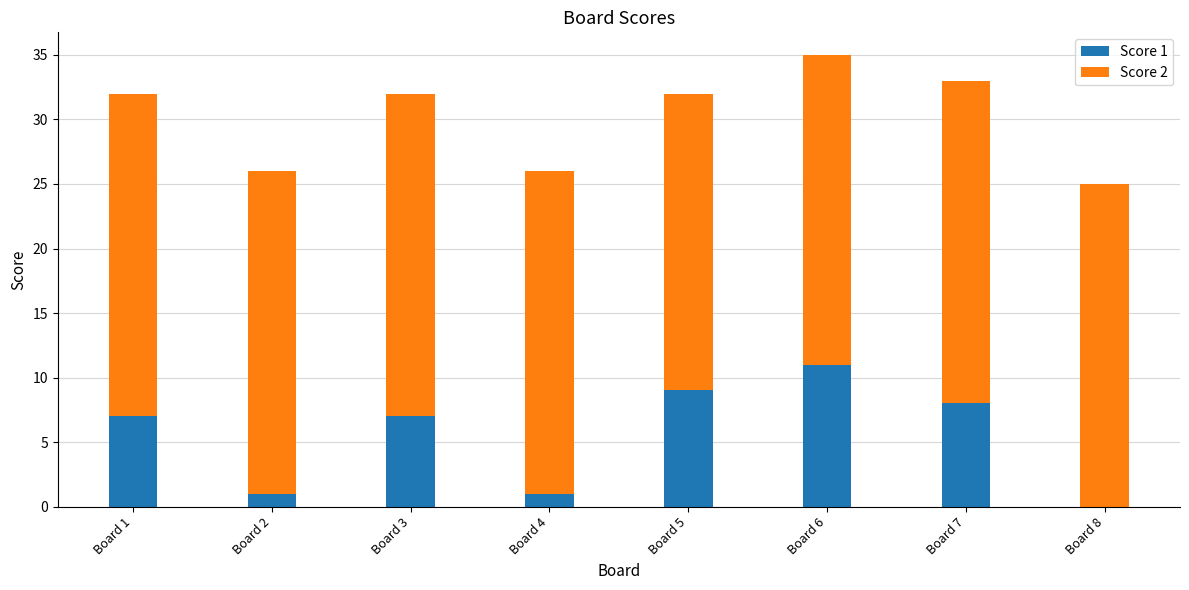

Count the number of data series in this chart.

2